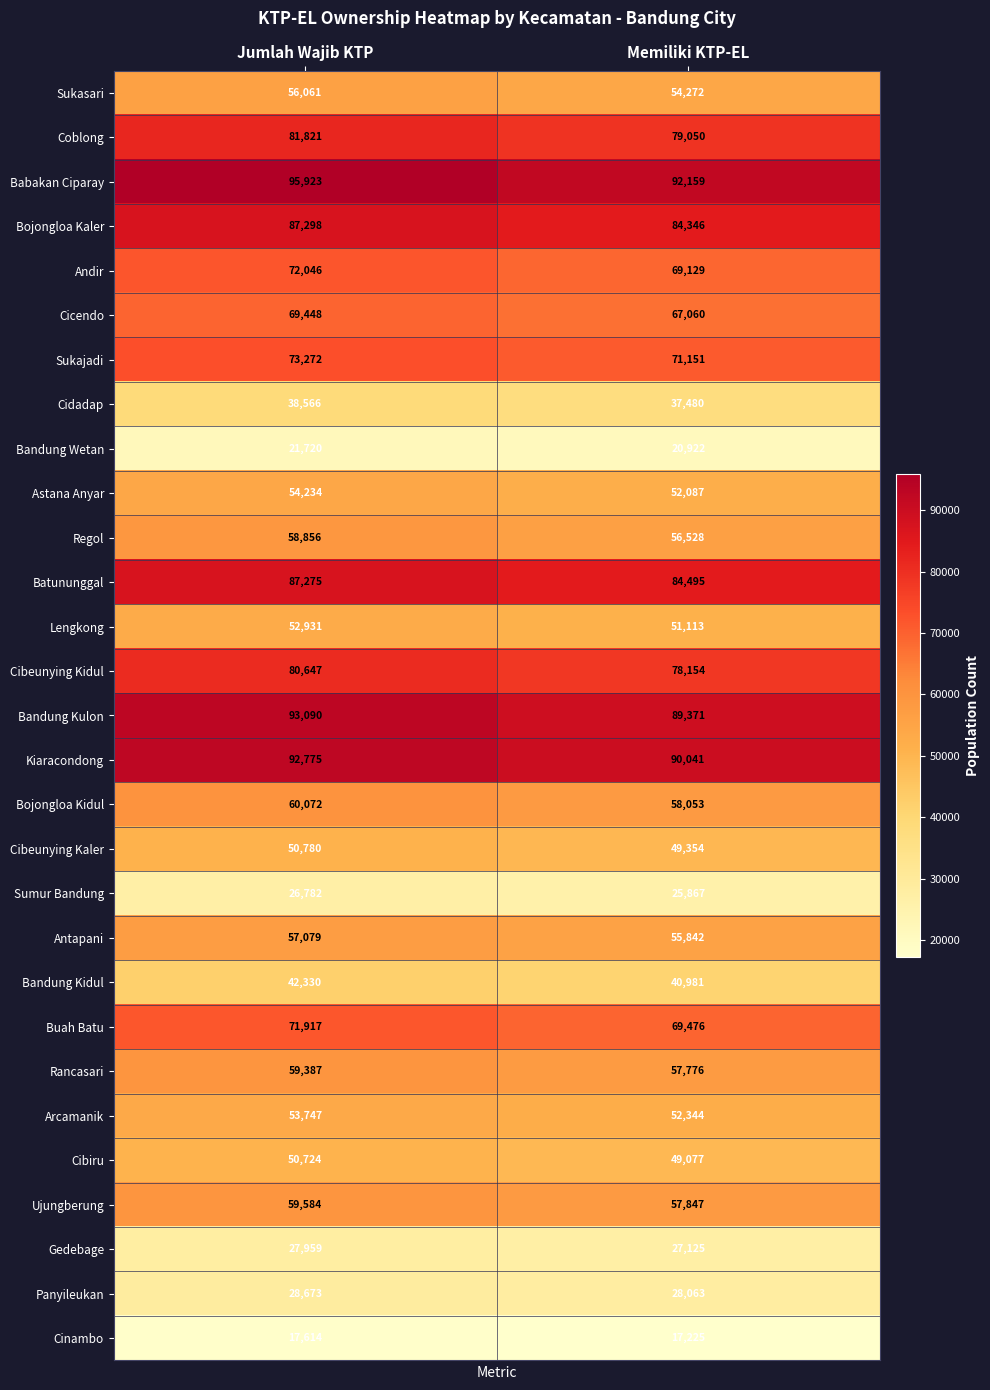

At which category is the sum across all series the highest?

Jumlah Wajib KTP